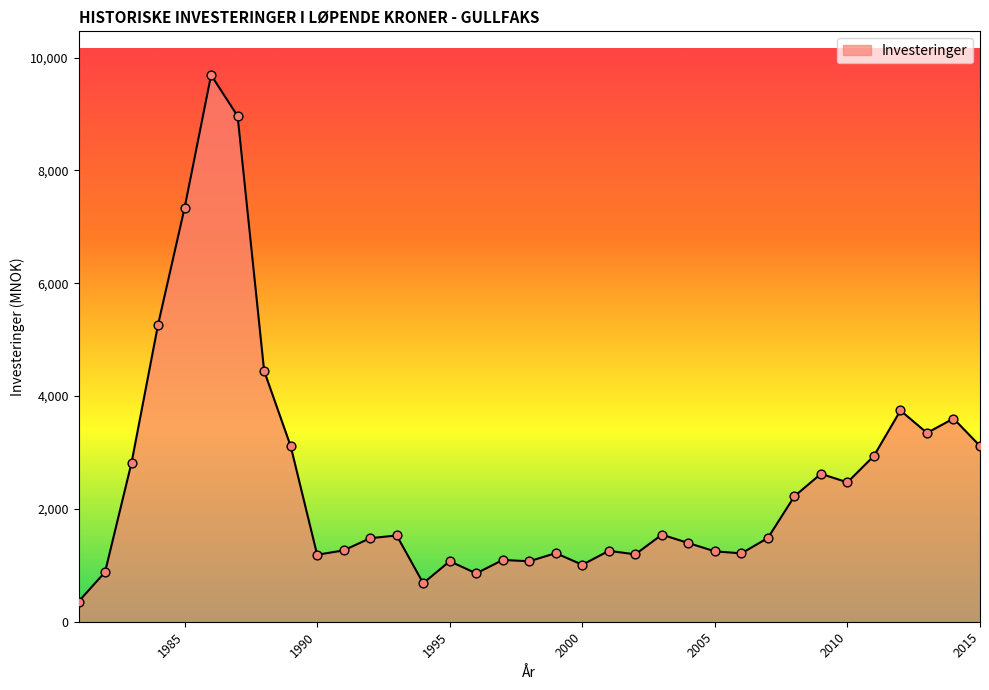

What is the difference between the maximum and minimum values?

9334